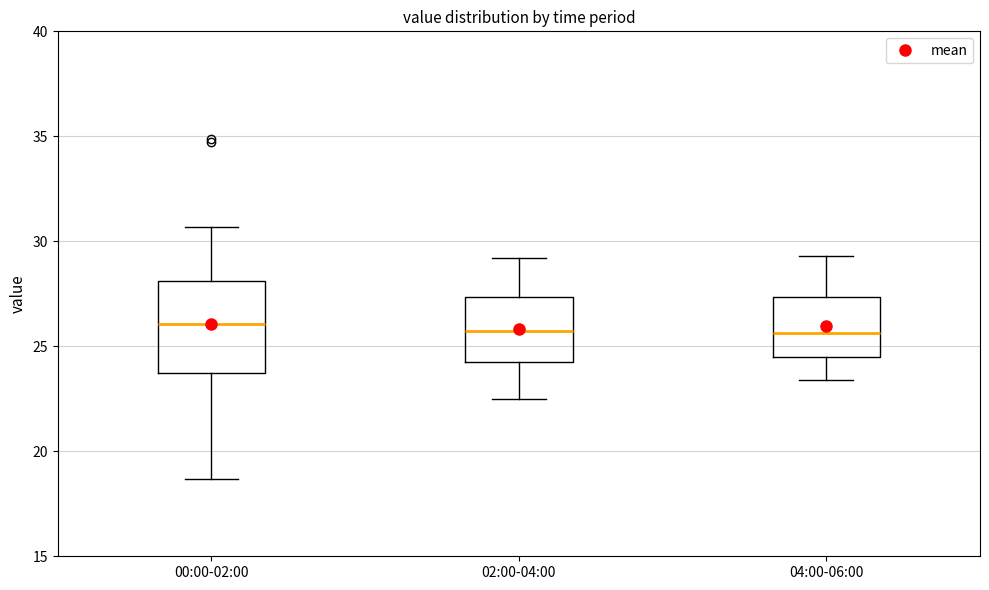

Where does the median line of the box for 02:00-04:00 sit on the y-axis? The values are not printed on the chart, so give them approximately, as read against the axis.

26.0